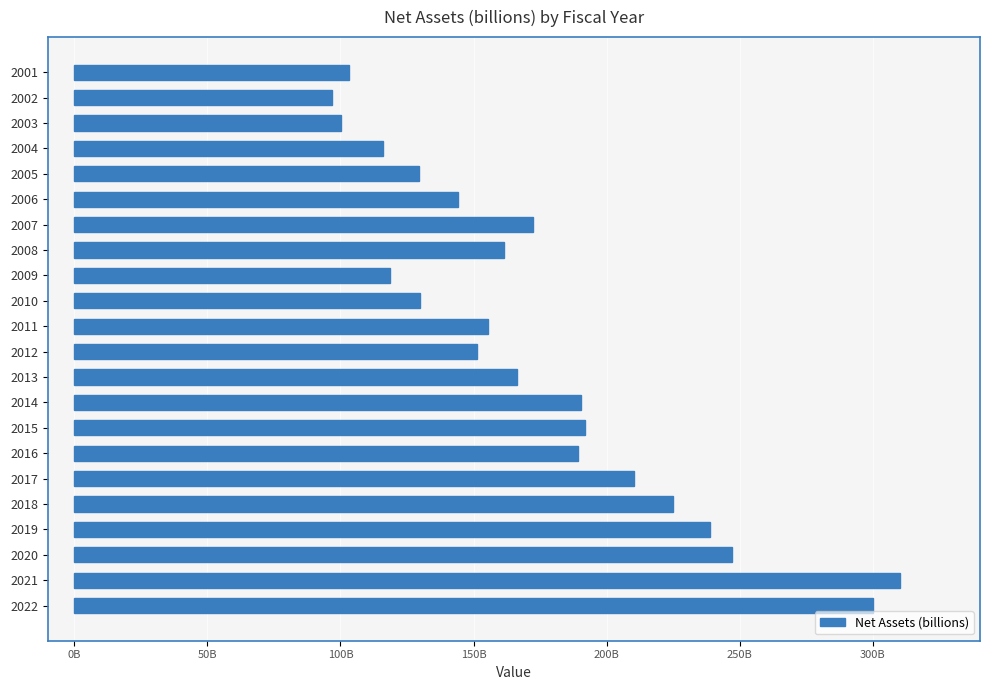

Are the bars horizontal?

Yes